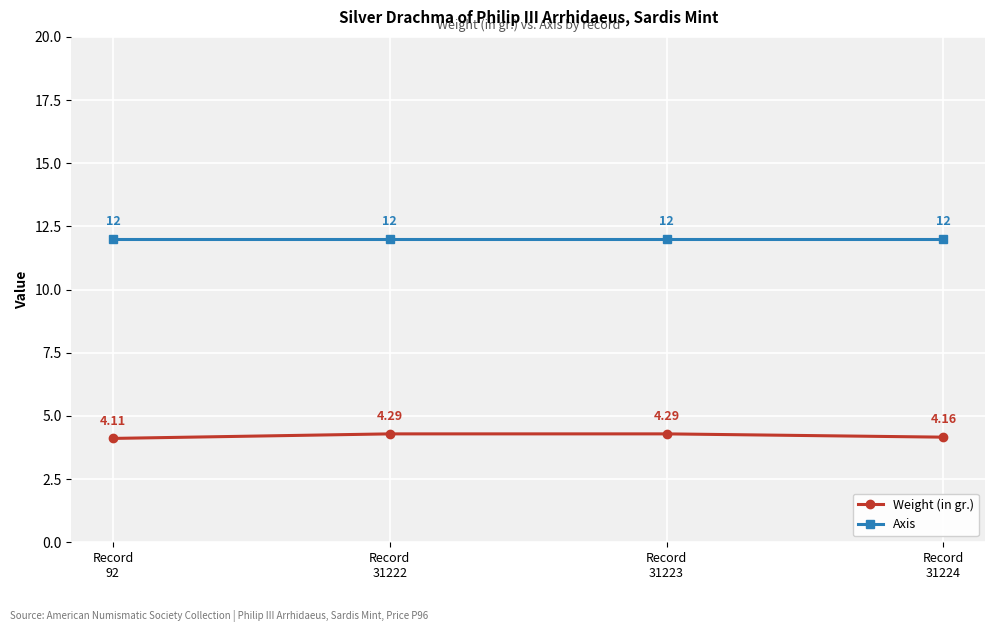

How many lines are shown in the chart?

2